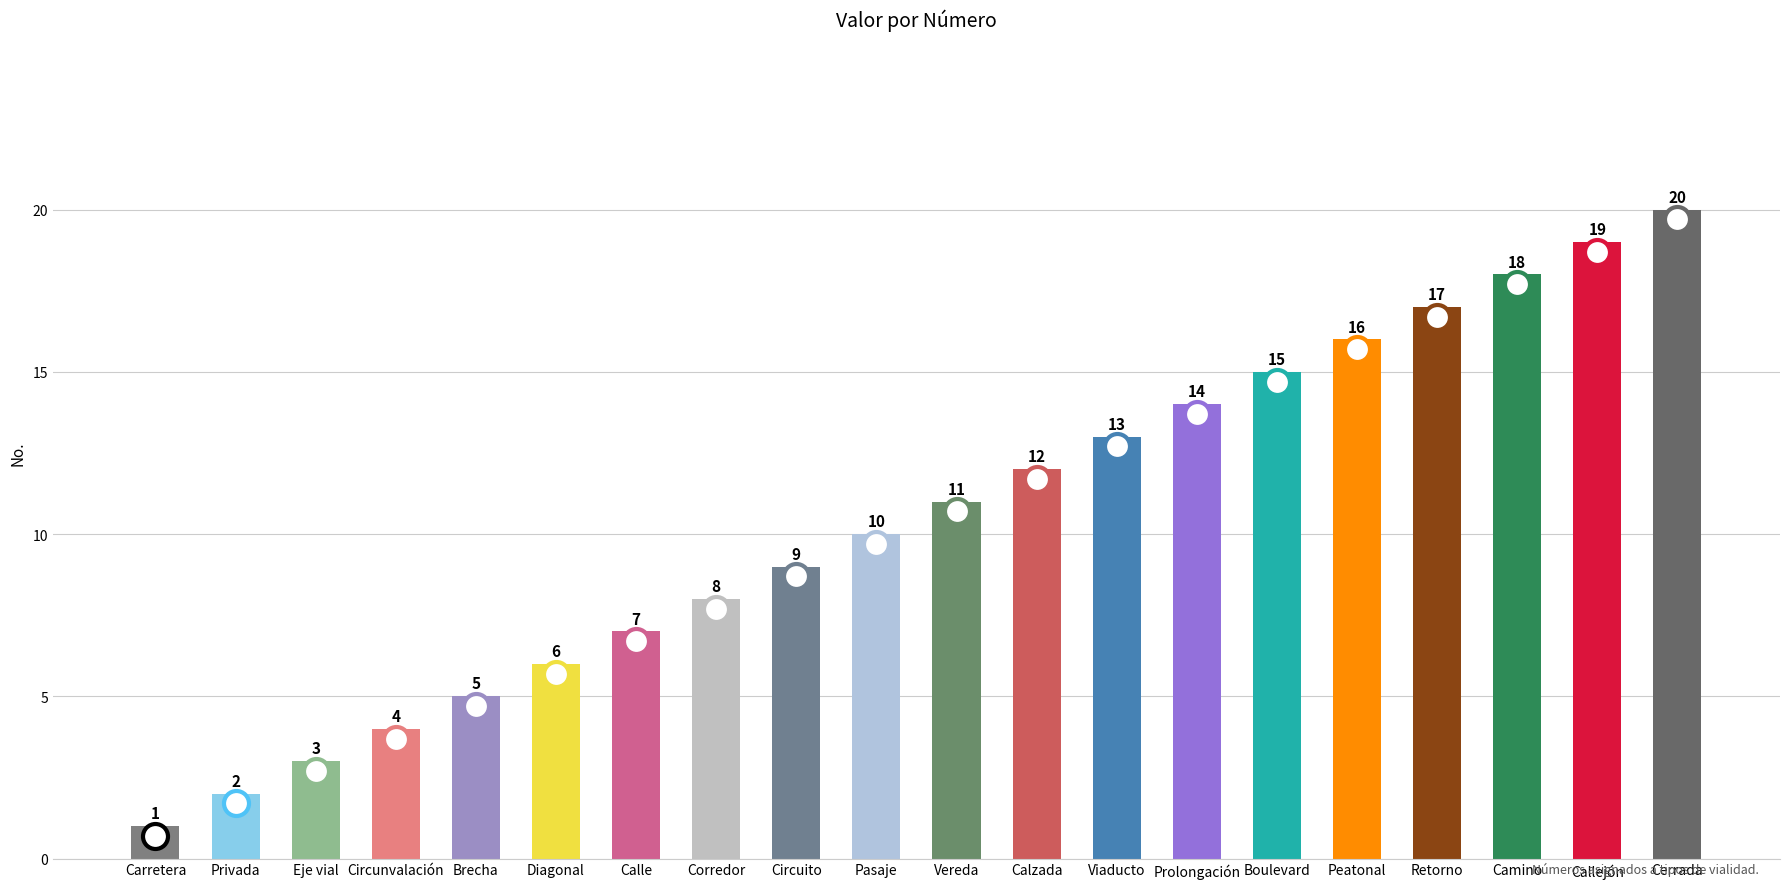

What is the label of the 19th bar from the right?

Privada